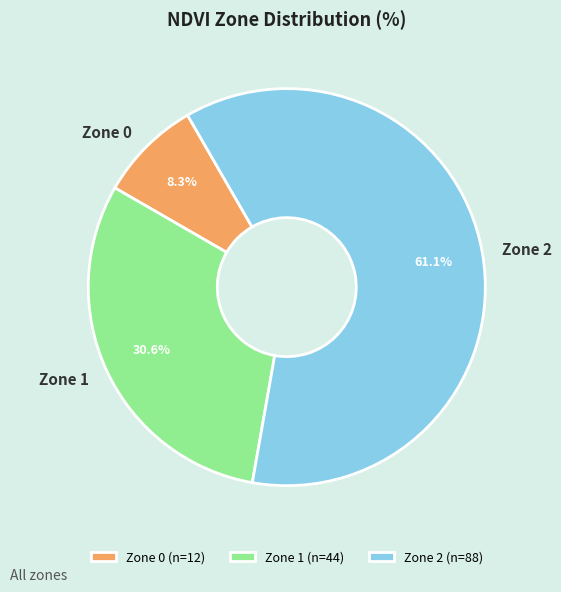

The Zone 1 slice represents 31% of the pie. True or false?

True